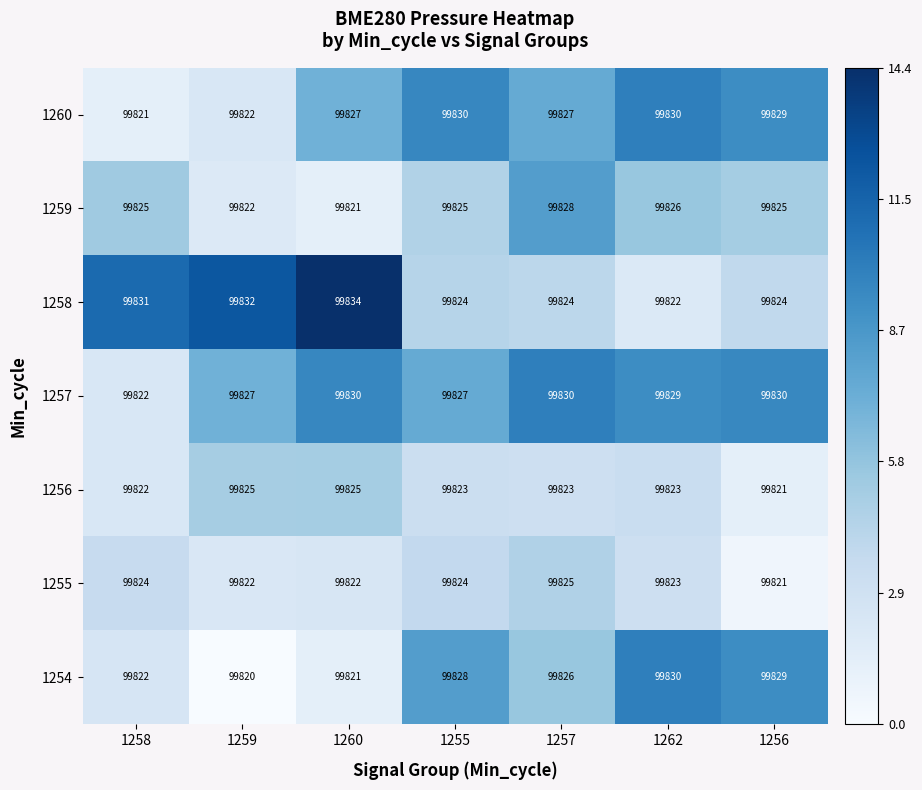

At which label does 1258 reach its peak?

1260